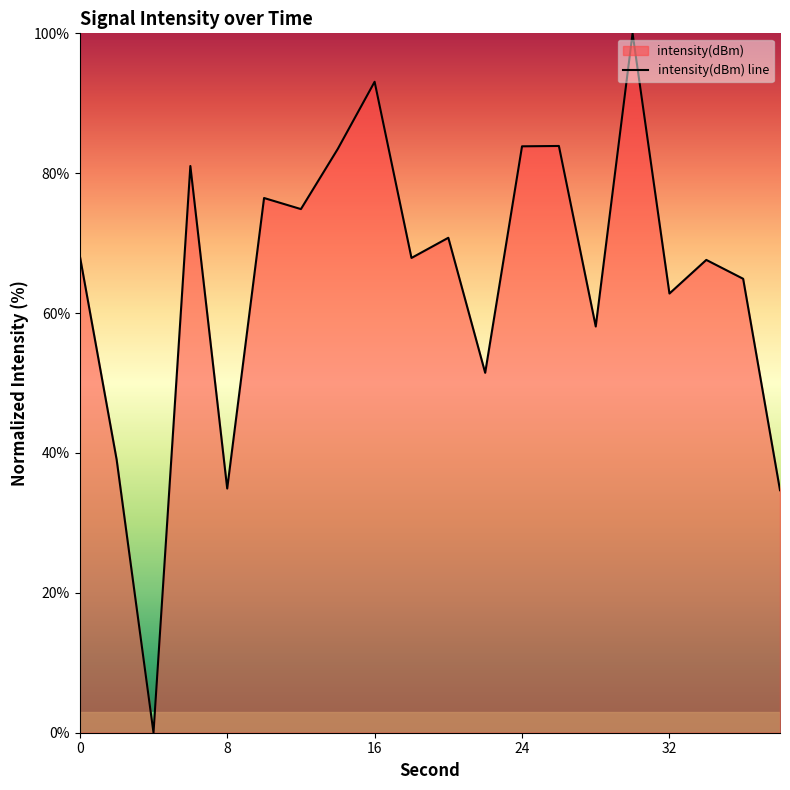

What is the difference between the values at 16 and 24?

9.2